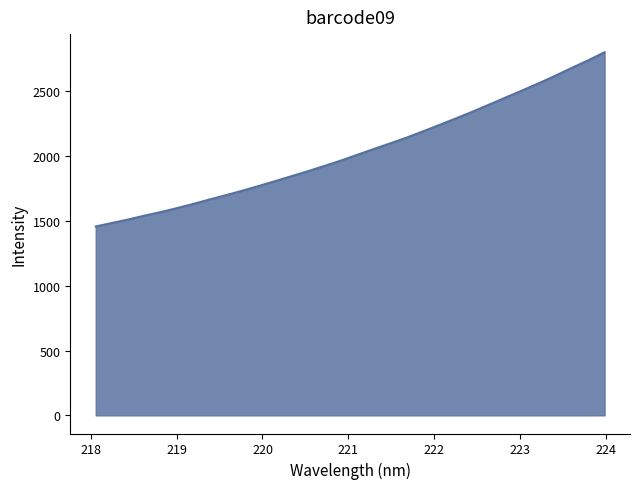

How many values exceed 2014?

16